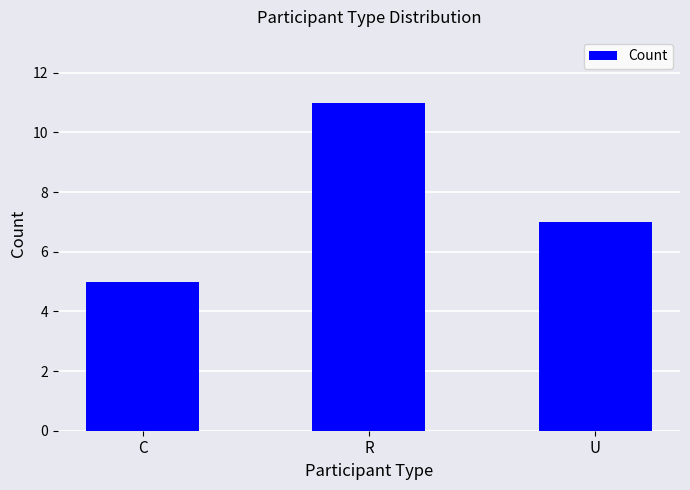

Reading left to right, list all the values displayed in this chart.

C=5	R=11	U=7